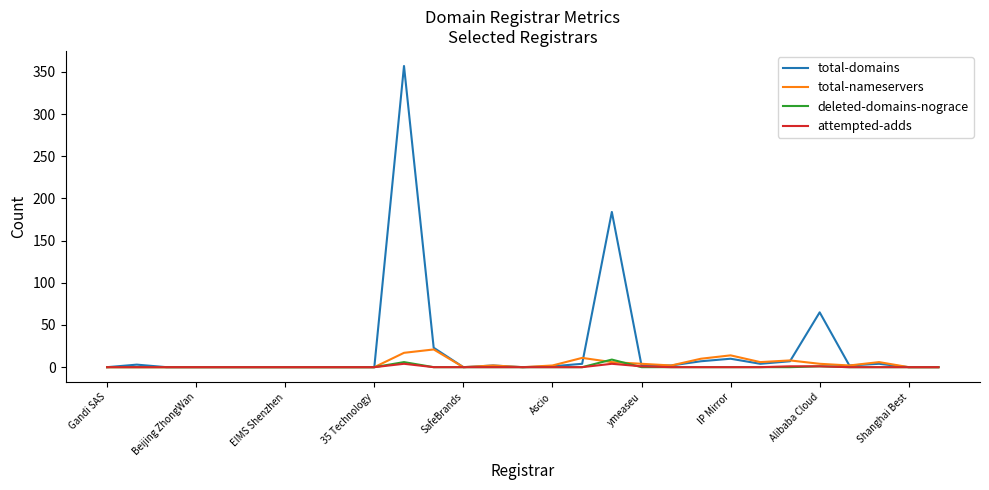

What is the greatest value displayed?

357